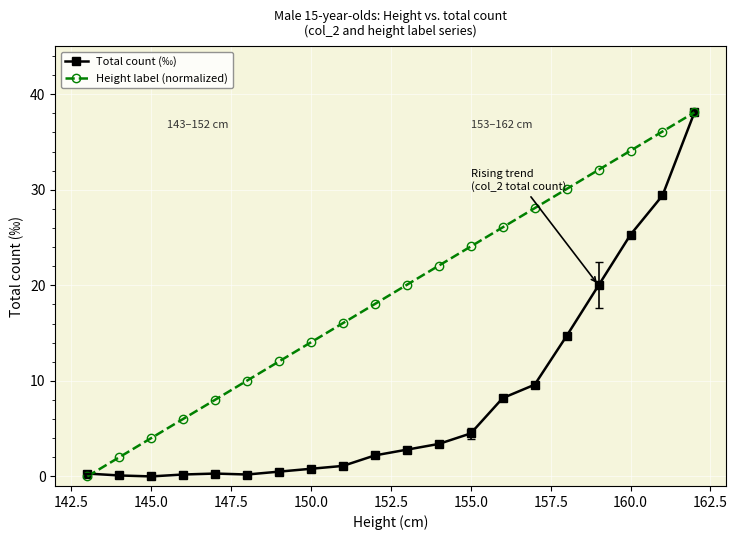

How many positive values does the Height label (normalized) series have?

19